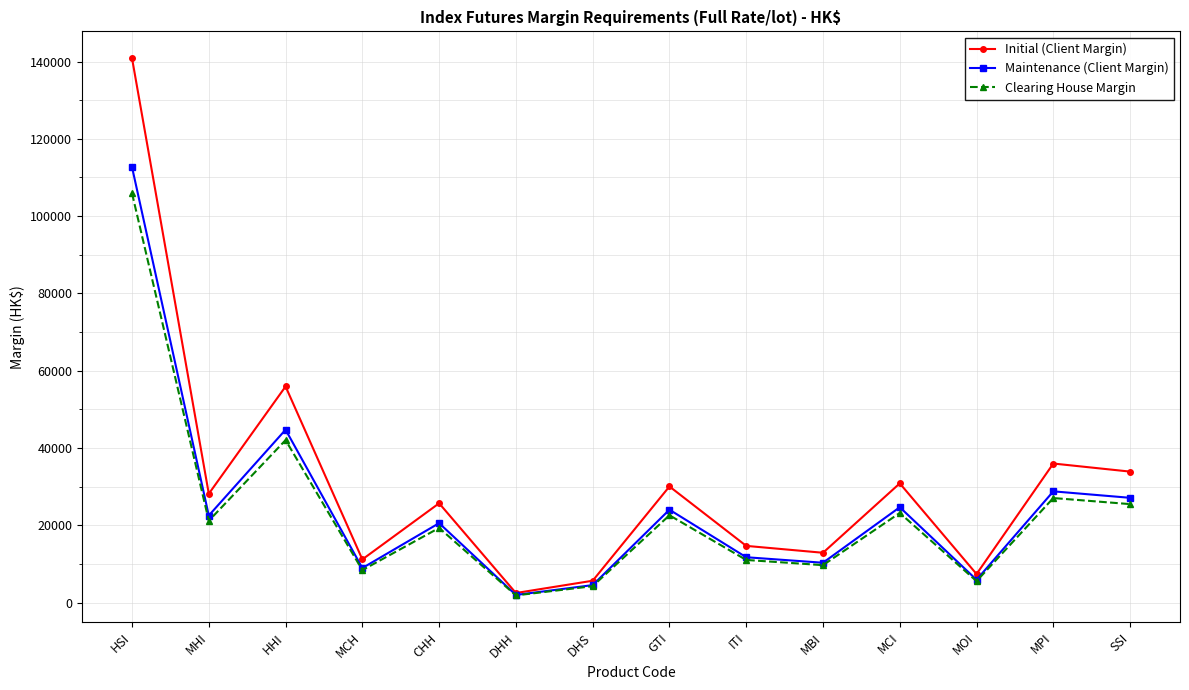

What is the maximum value shown in the chart?

140847